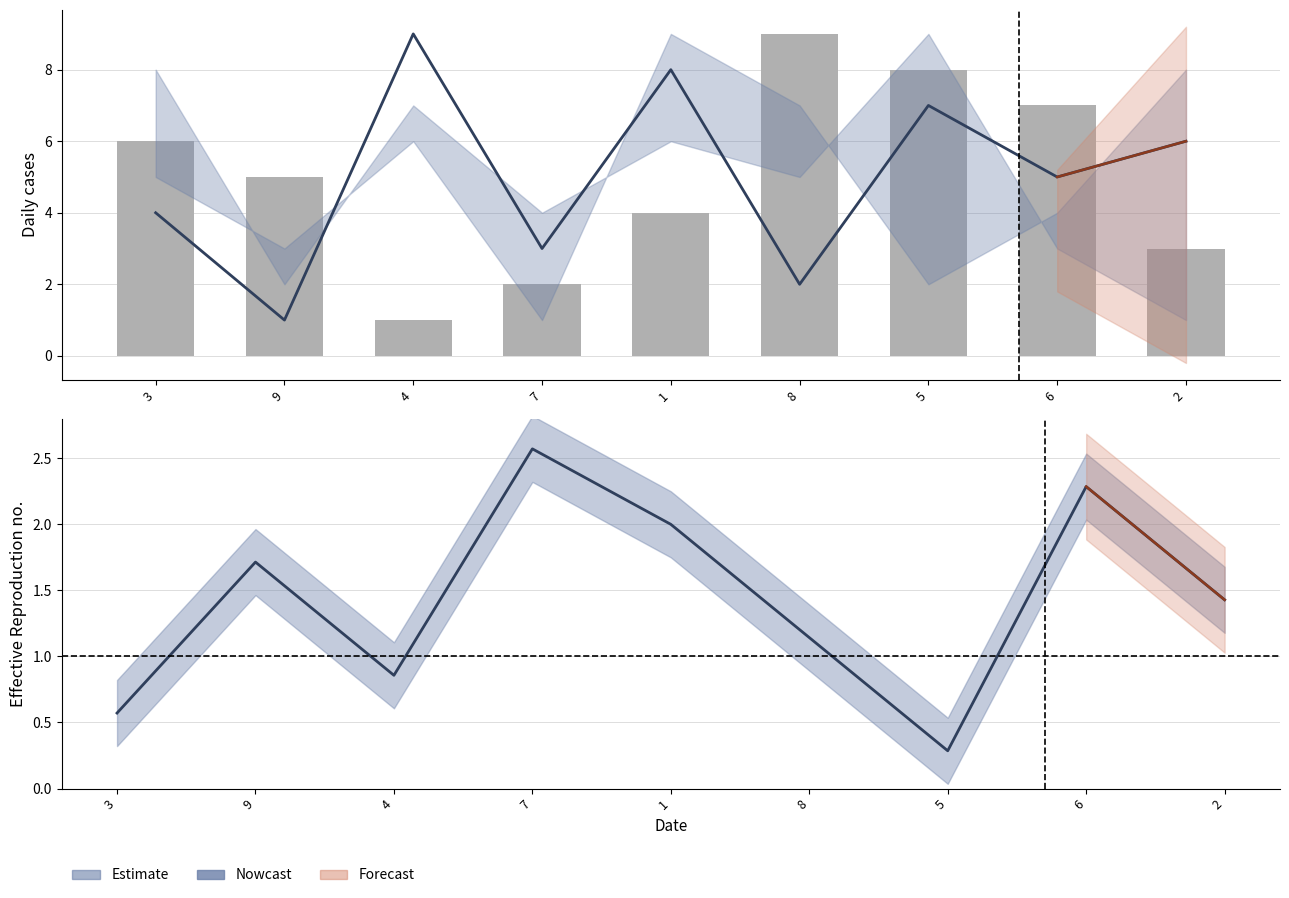

What position from the left is 7?

4